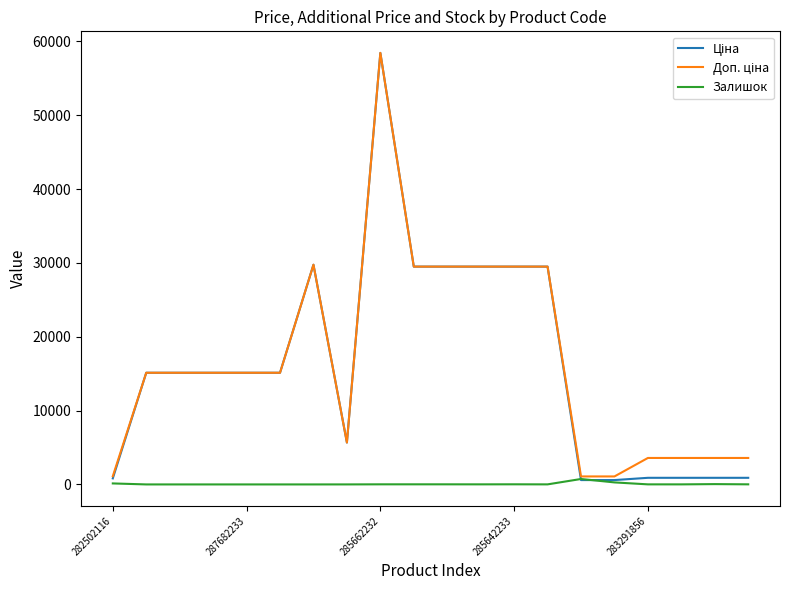

What is the greatest value displayed?

58426.5